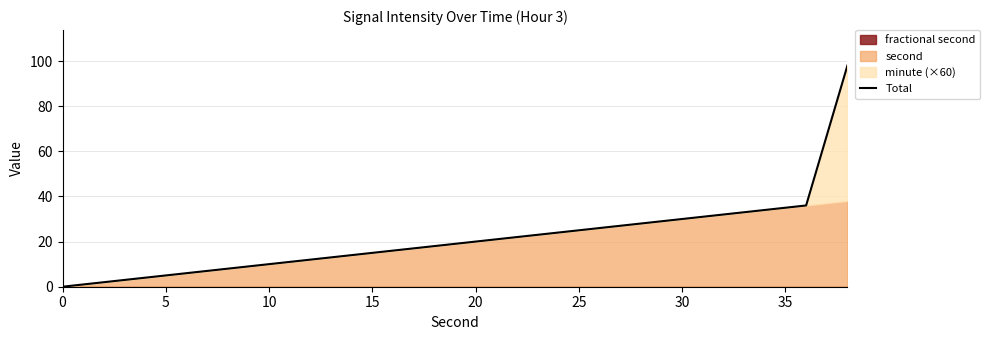

How many values are below 20?

10